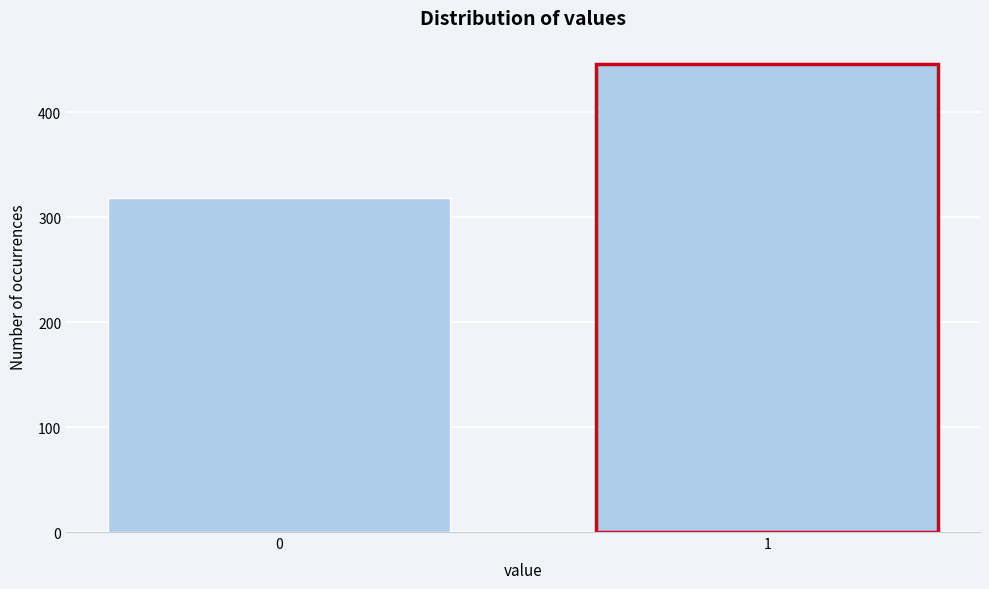

Reading right to left, transcribe all the data shown in this chart.

446	318